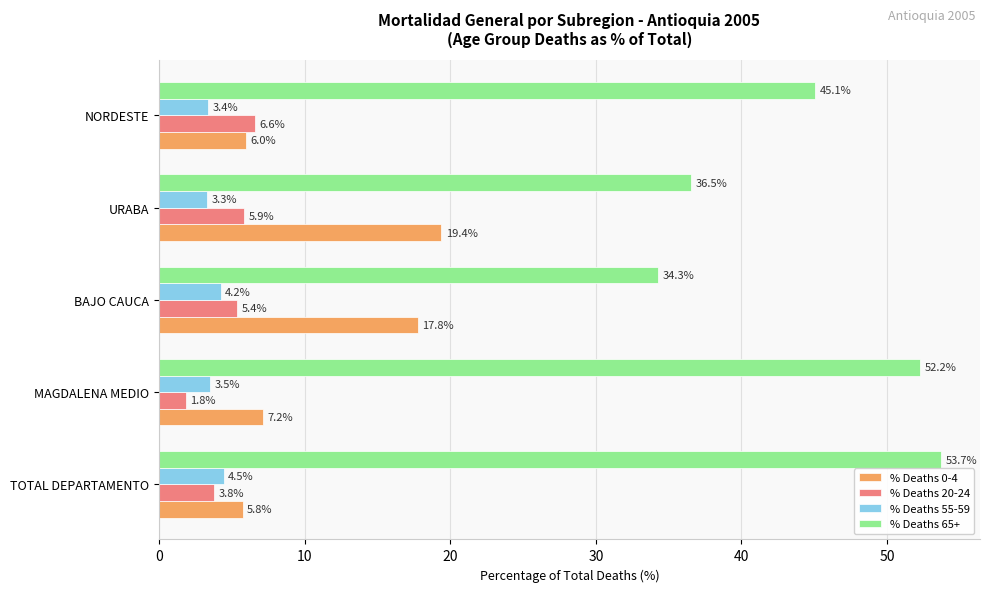

Count the % Deaths 55-59 values in the range 3 to 4.

3